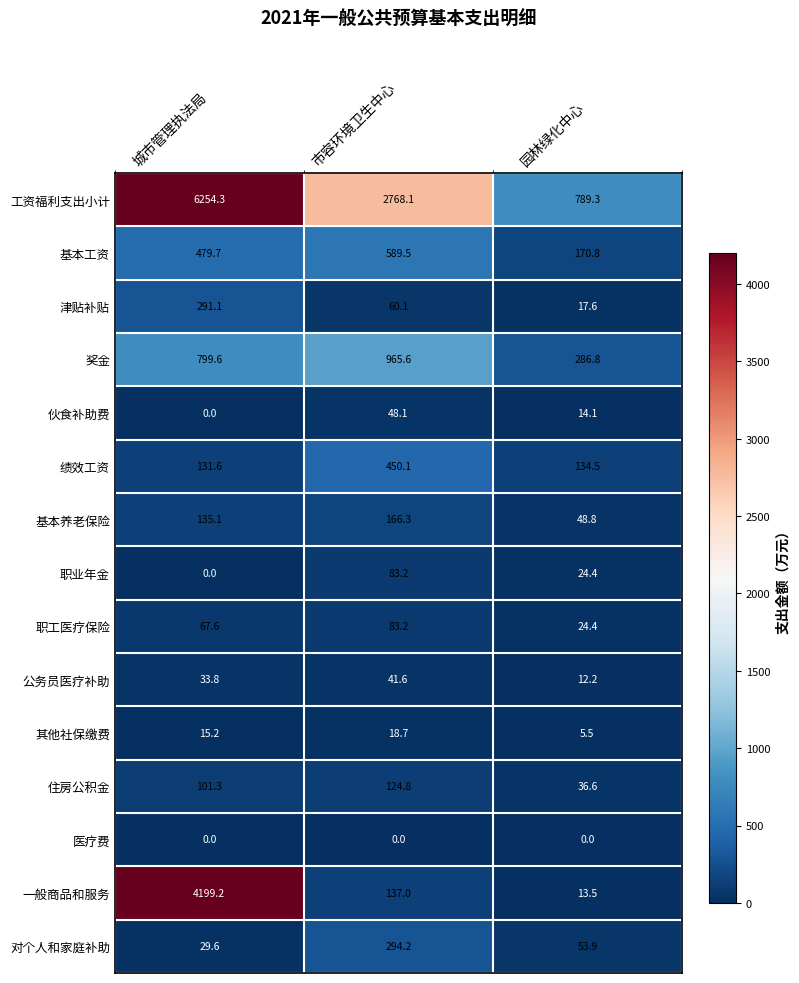

List the labels in order of 工资福利支出小计 value, smallest first.

园林绿化中心, 市容环境卫生中心, 城市管理执法局